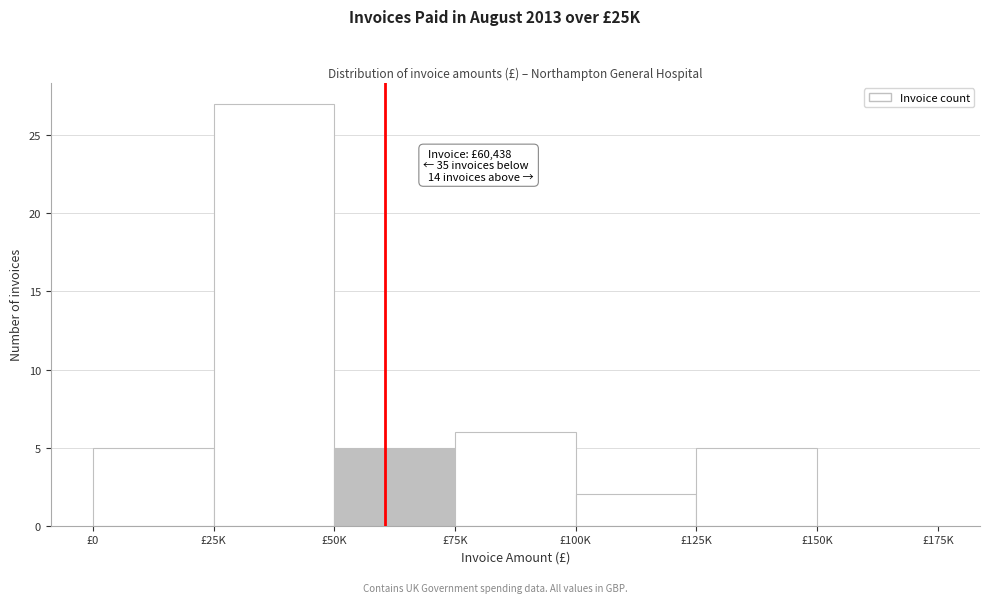

Reading left to right, list all the values displayed in this chart.

£0=5	£25K=27	£50K=5	£75K=6	£100K=2	£125K=5	£150K=0